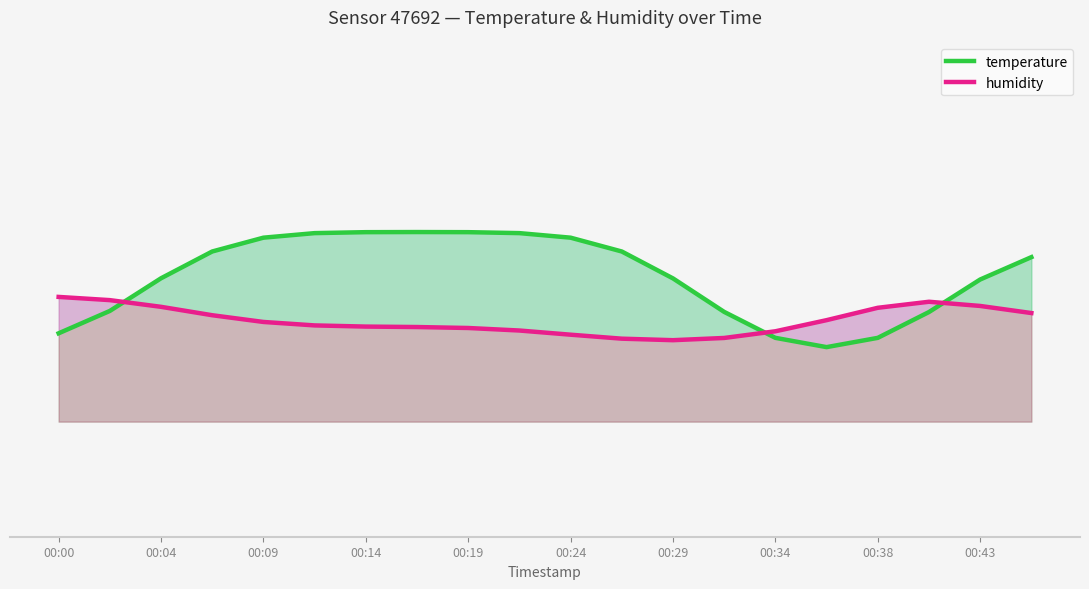

Does the chart display data point markers on the line(s)?

No